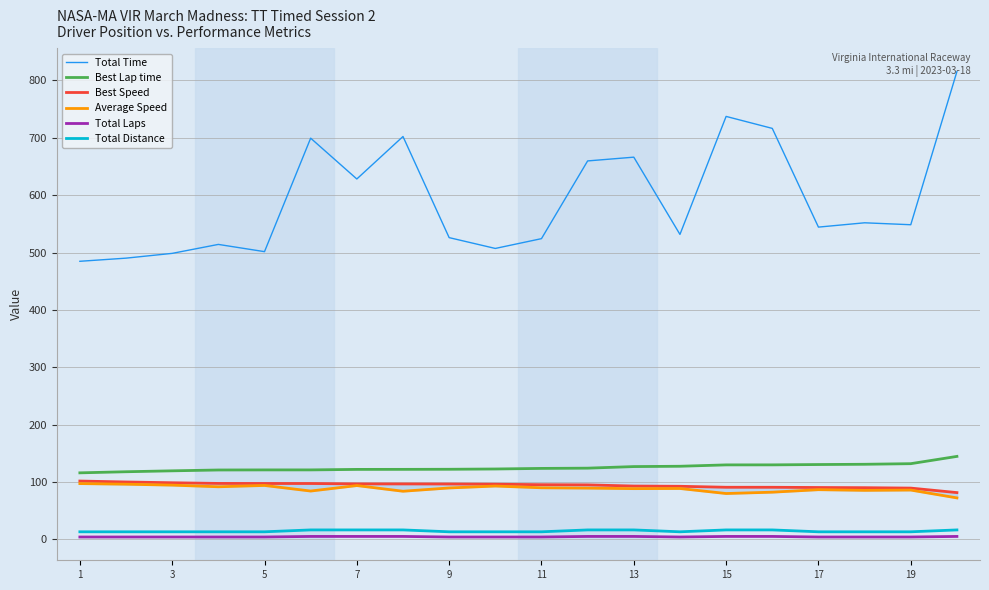

True or false: Total Distance and Best Lap time intersect in this chart.

False